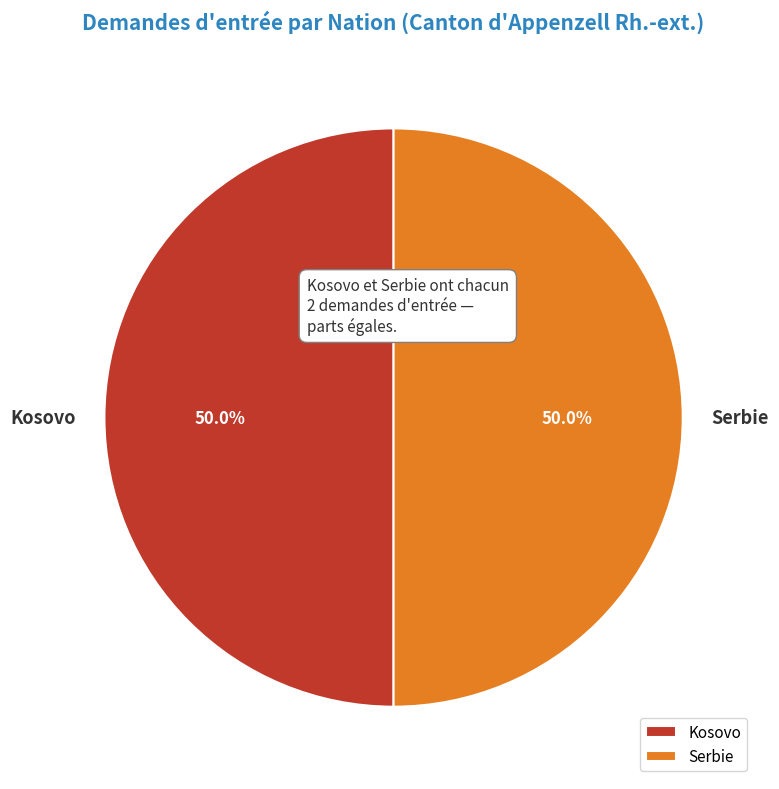

What percentage is the Kosovo slice, to the nearest percent?

50%